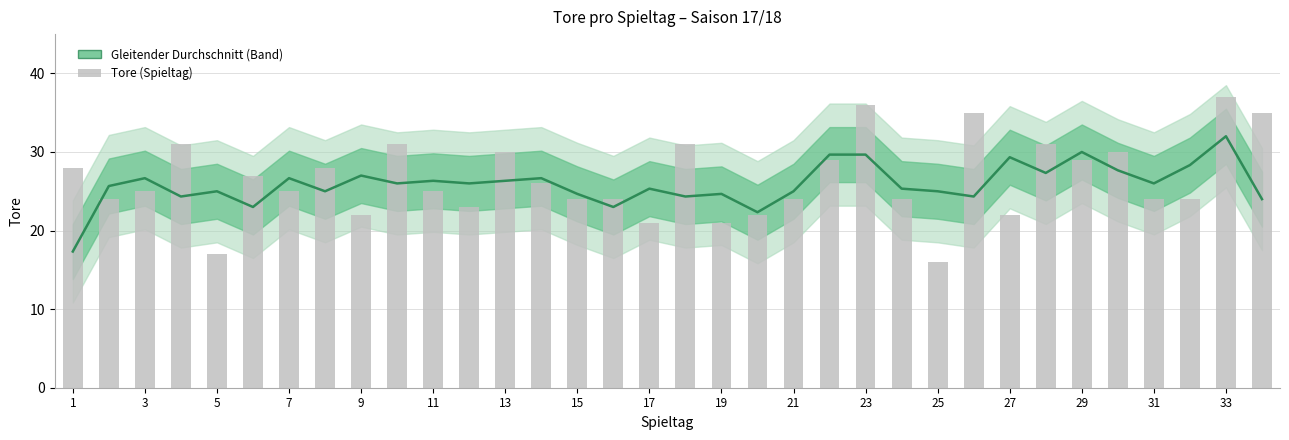

What is the average value?

26